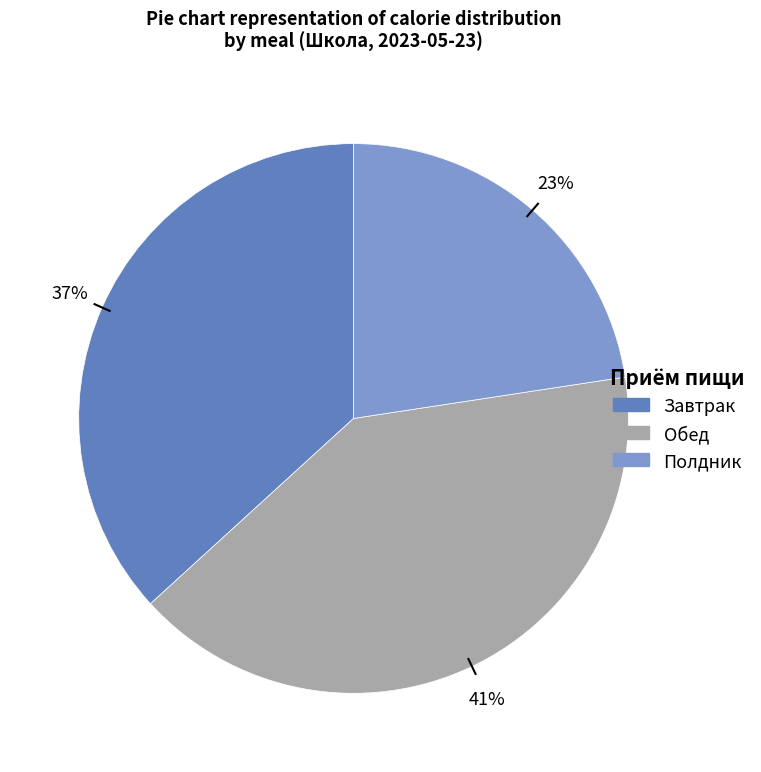

Does Полдник account for over 50% of the chart?

No